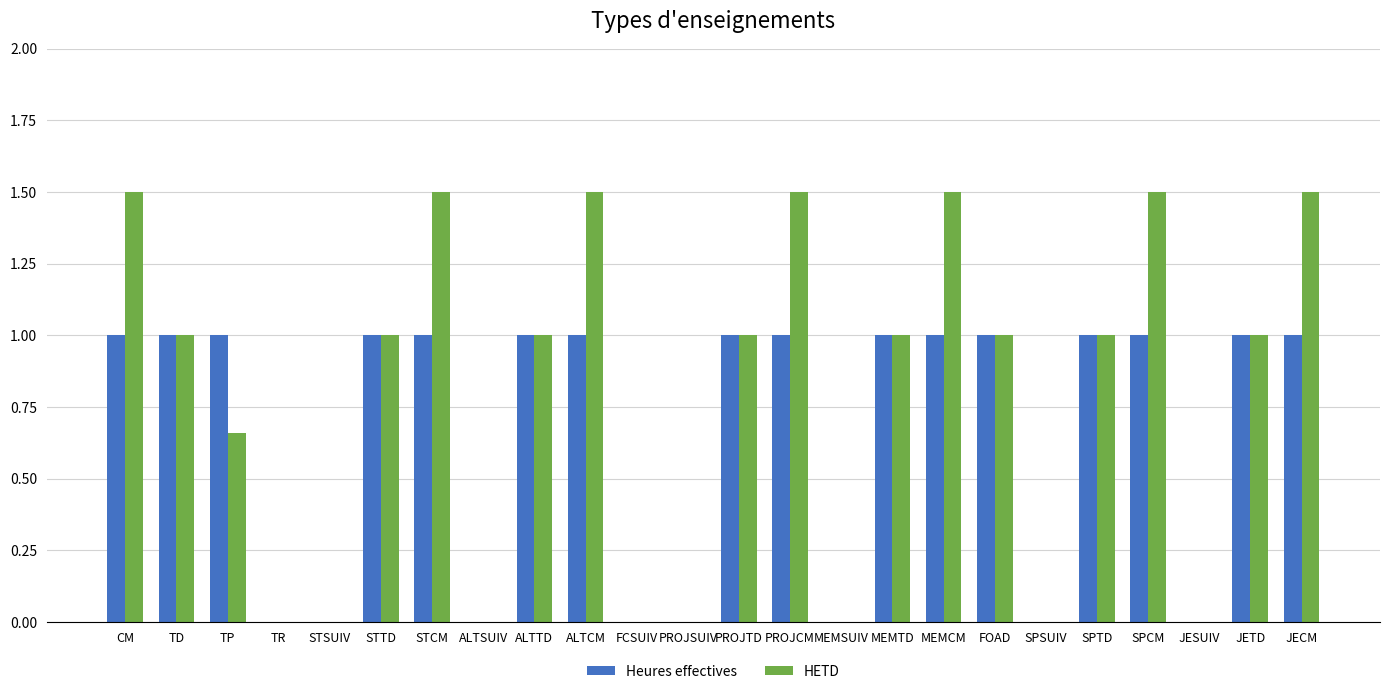

How many series are shown in this chart?

2